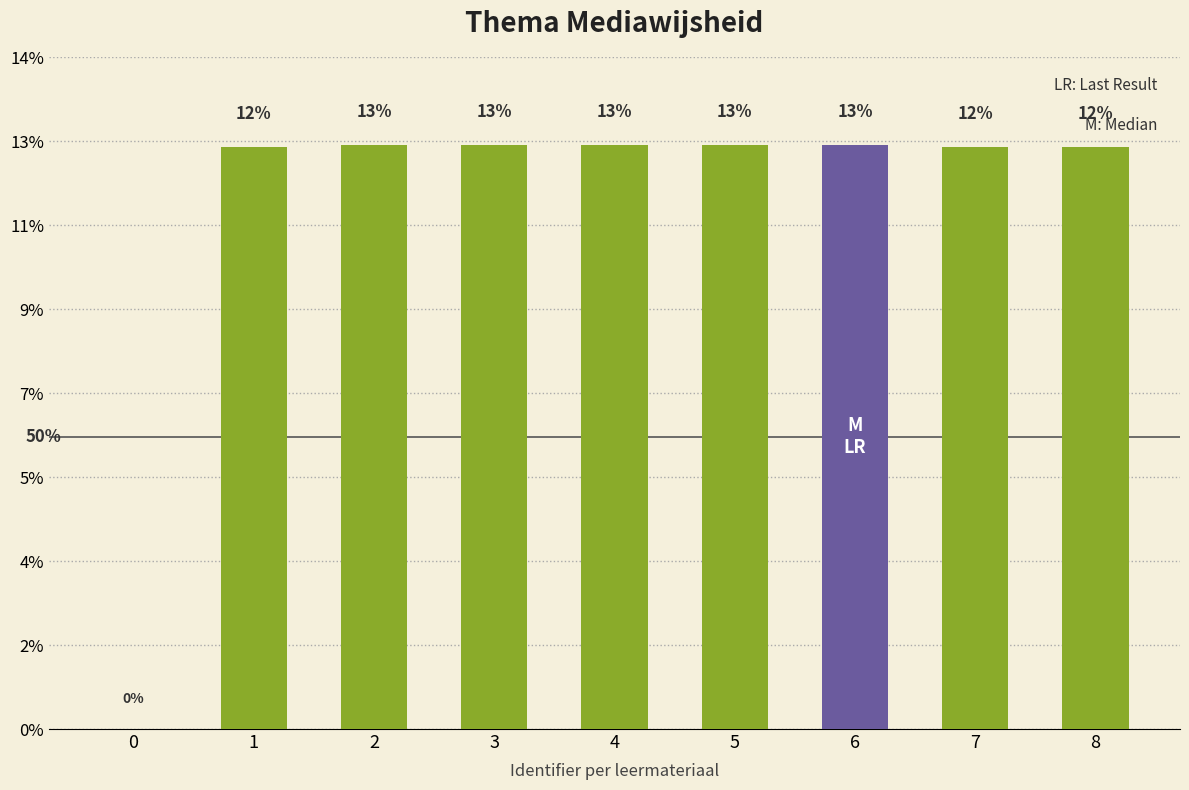

What is the approximate value at 8?

0.1